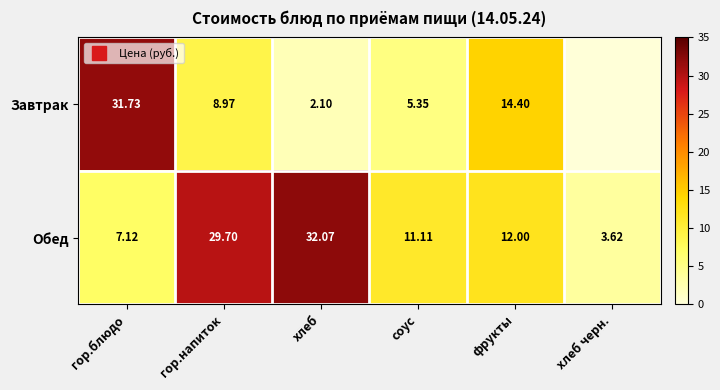

How many data points in Обед are less than 12?

3